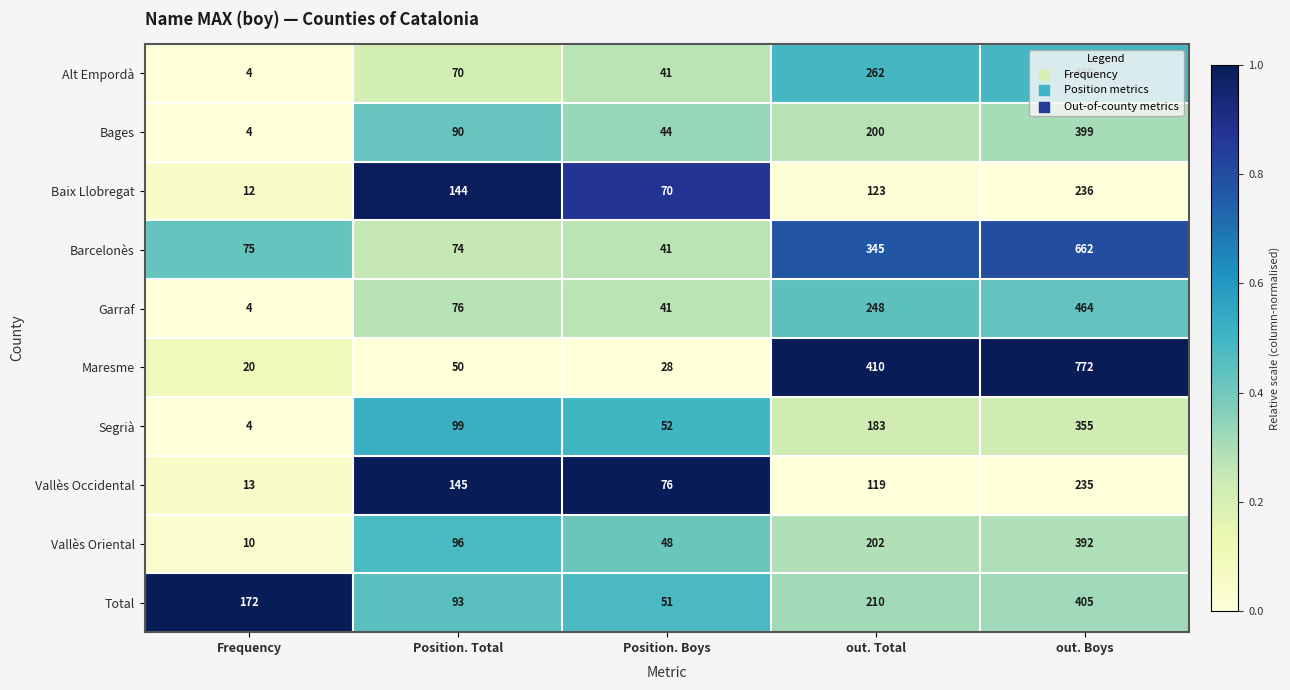

Rank the categories by Garraf value from lowest to highest.

Frequency, Position. Boys, Position. Total, out. Total, out. Boys